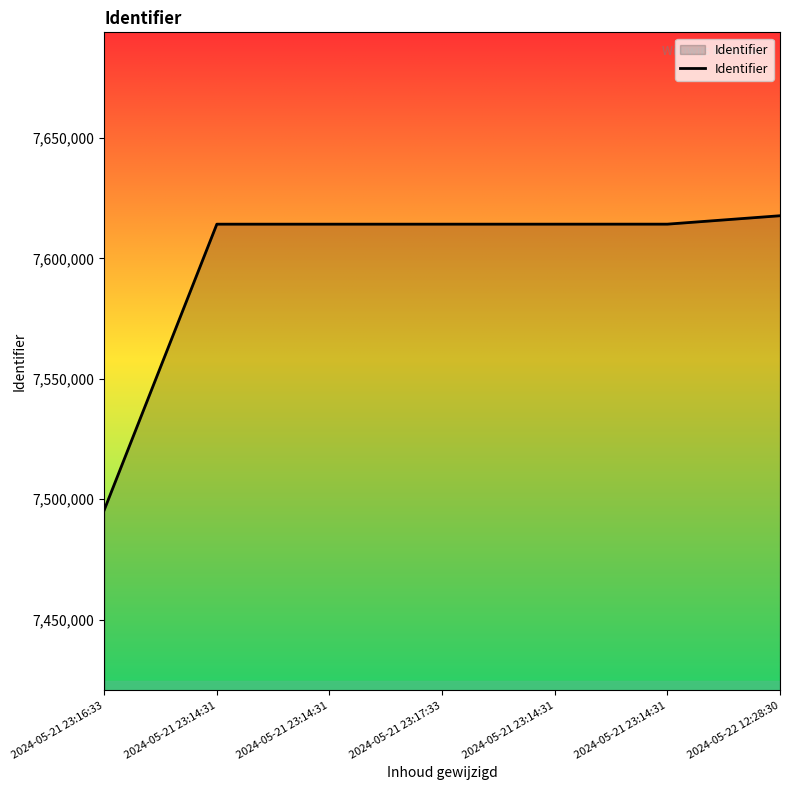

Which label corresponds to the largest value in the chart?

2024-05-22 12:28:30